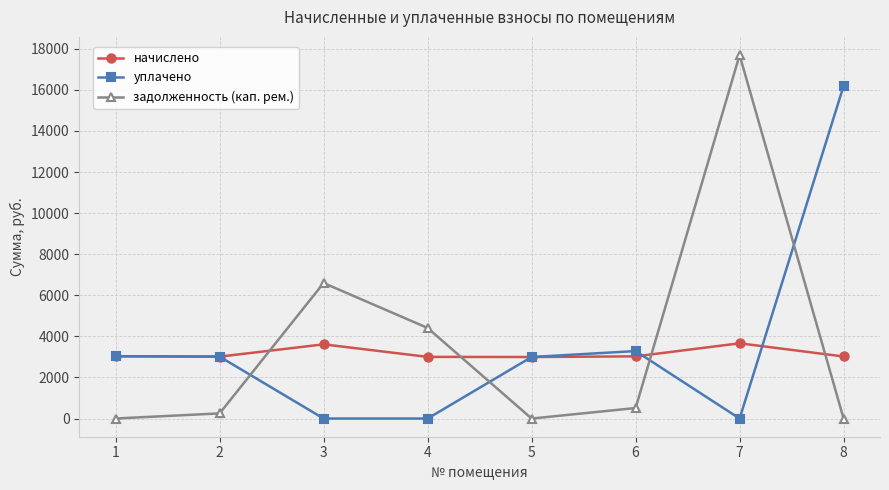

Which series has the widest spread of values?

задолженность (кап. рем.)